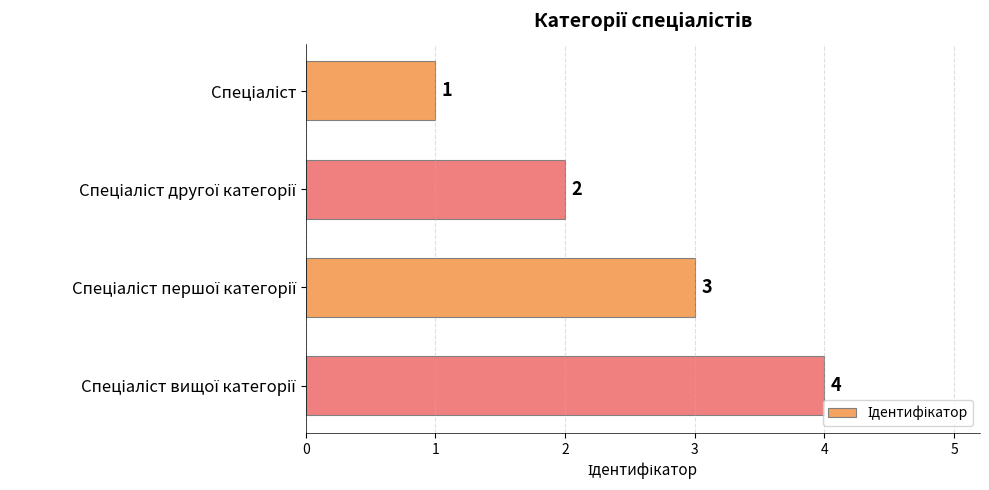

Count the values in the range 2 to 4.

3